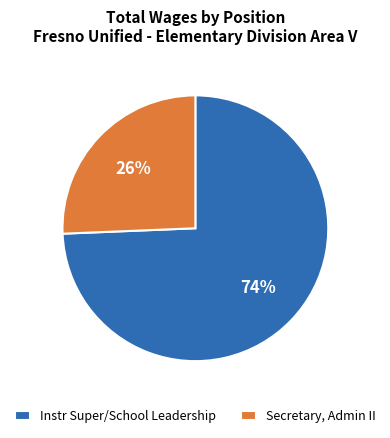

Count the number of slices in the pie.

2